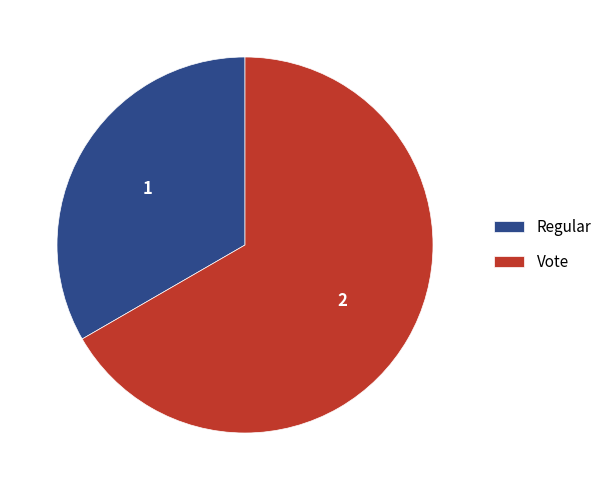

Is the sum of Regular and Vote greater than half?

Yes